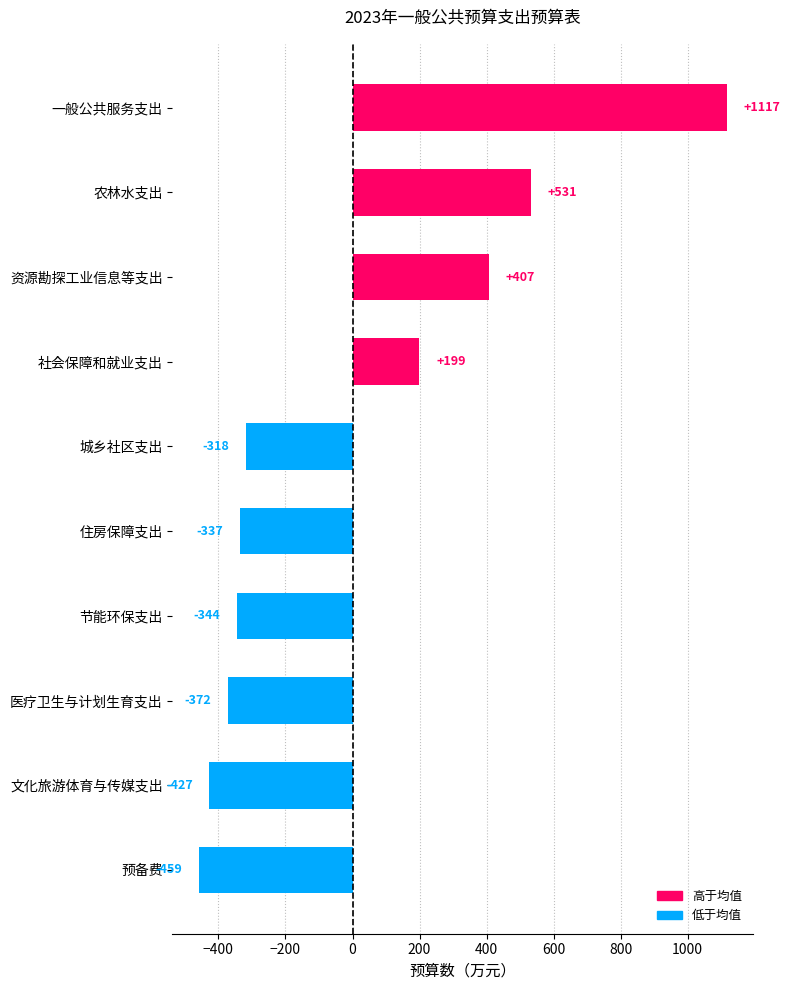

Which category has the highest value across all series?

一般公共服务支出